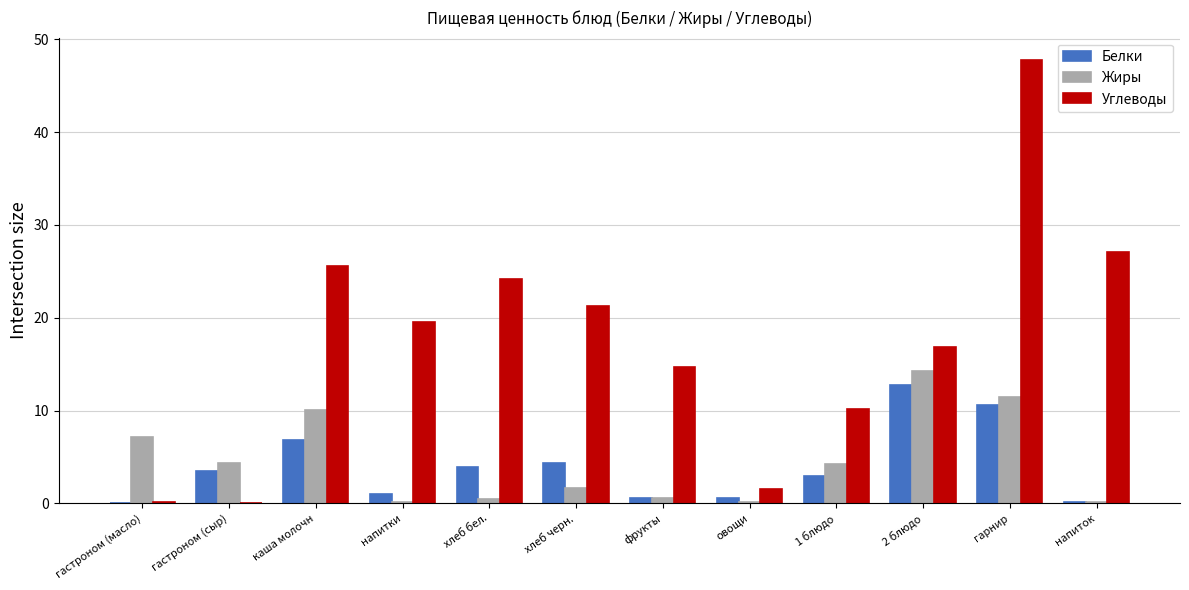

What is the sum of all Белки values?

47.4